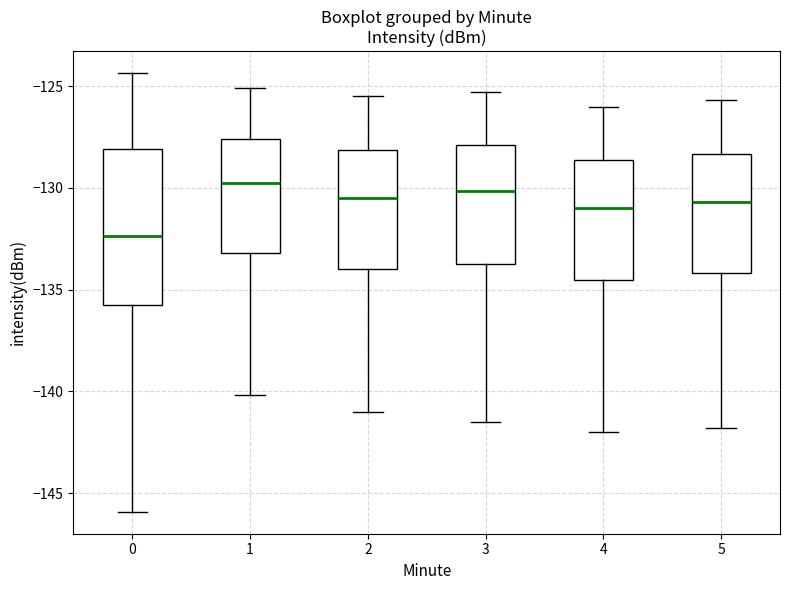

Which box's median line is the lowest?

0